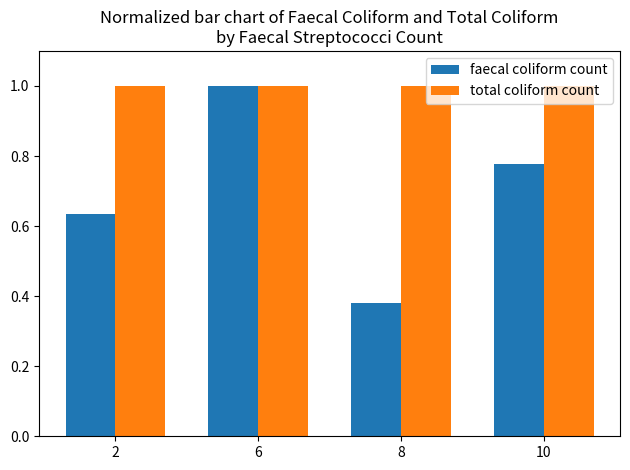

What is the value of the faecal coliform count bar at the 2nd from the left?

1.0